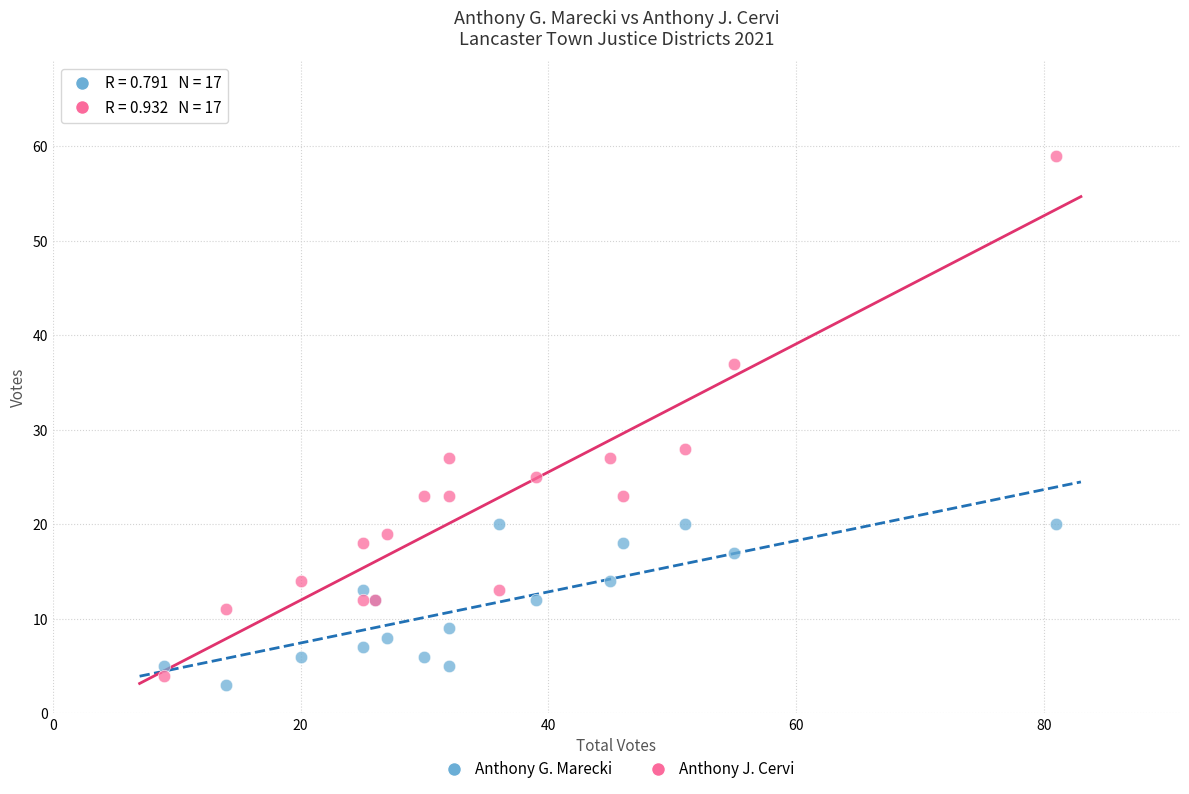

What is the X range (max minus min) for the scatter plot?

72